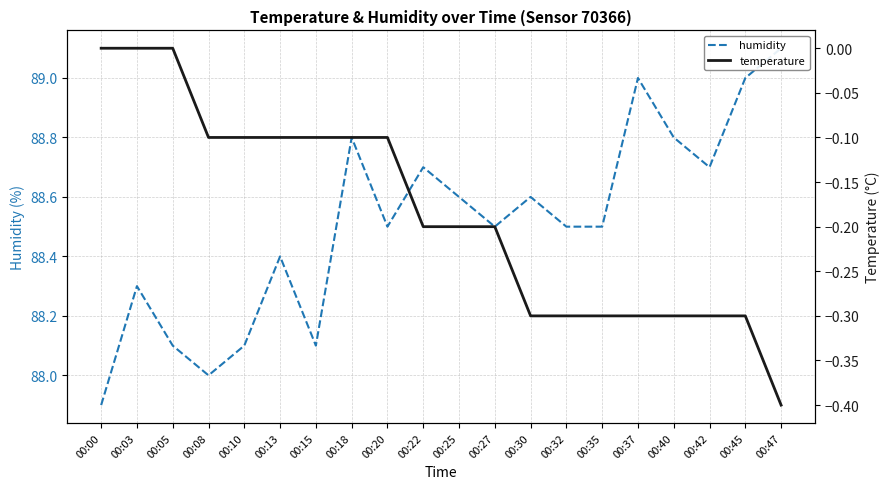

List the series in order of their peak value, highest first.

humidity, temperature